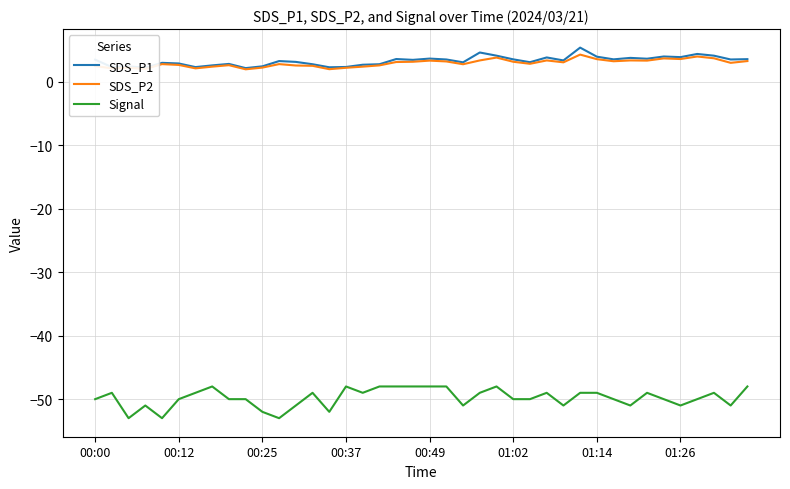

What is the difference between the second highest and second lowest values in the SDS_P1 series?

2.4